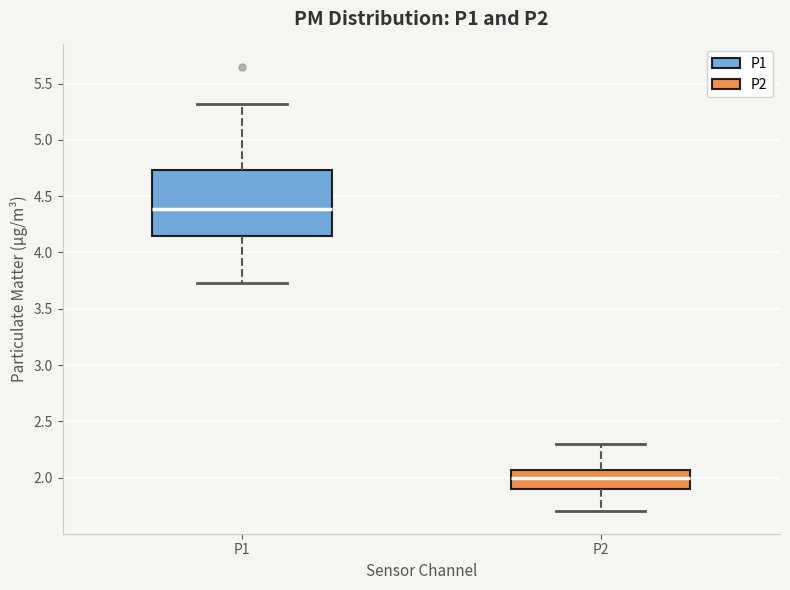

Reading left to right, read every box against the y-axis: the position of its median line, the range the box covers, and the ends of its whiskers. The values are not printed on the chart, so give them approximately, as read against the axis.

P1: median 4.40, box 4.15 to 4.75, whiskers 3.75 to 5.30
P2: median 2.00, box 1.90 to 2.05, whiskers 1.70 to 2.30